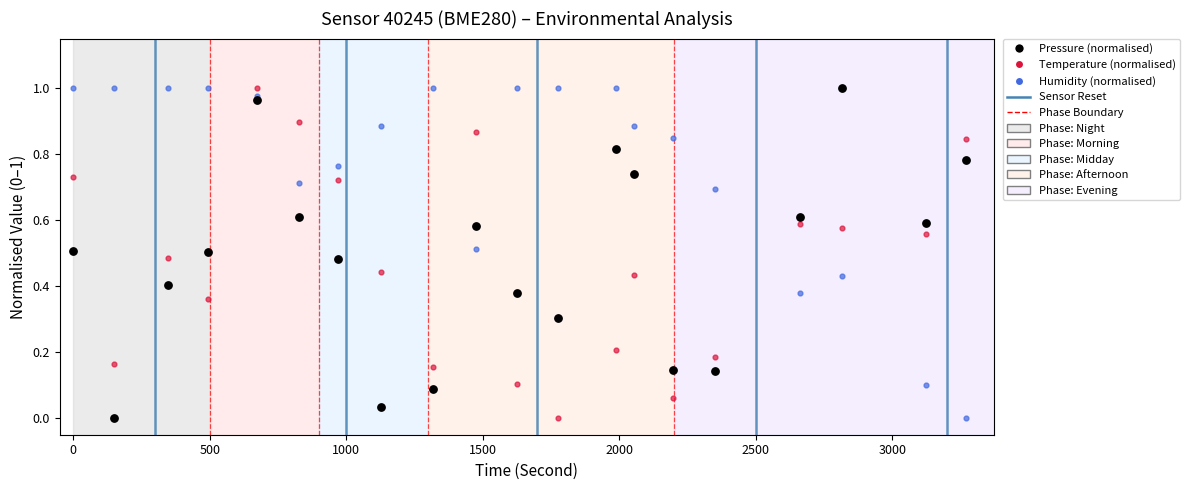

What is the X range (max minus min) for the scatter plot?

3271.0